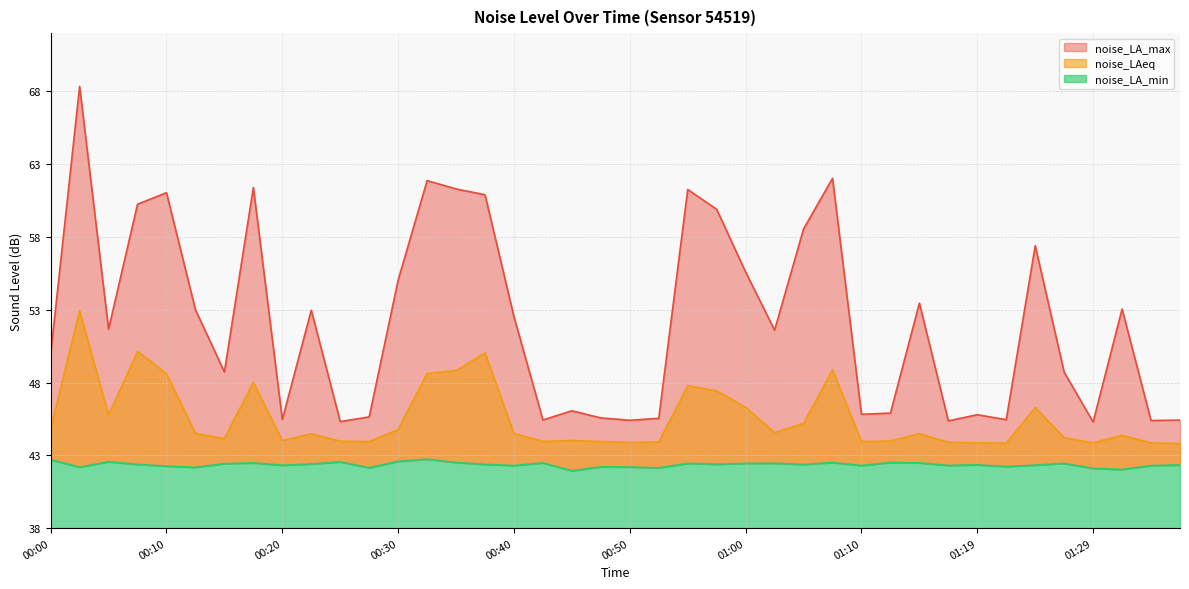

What is the sum of the noise_LA_max values at 01:29 and 00:17?

106.7